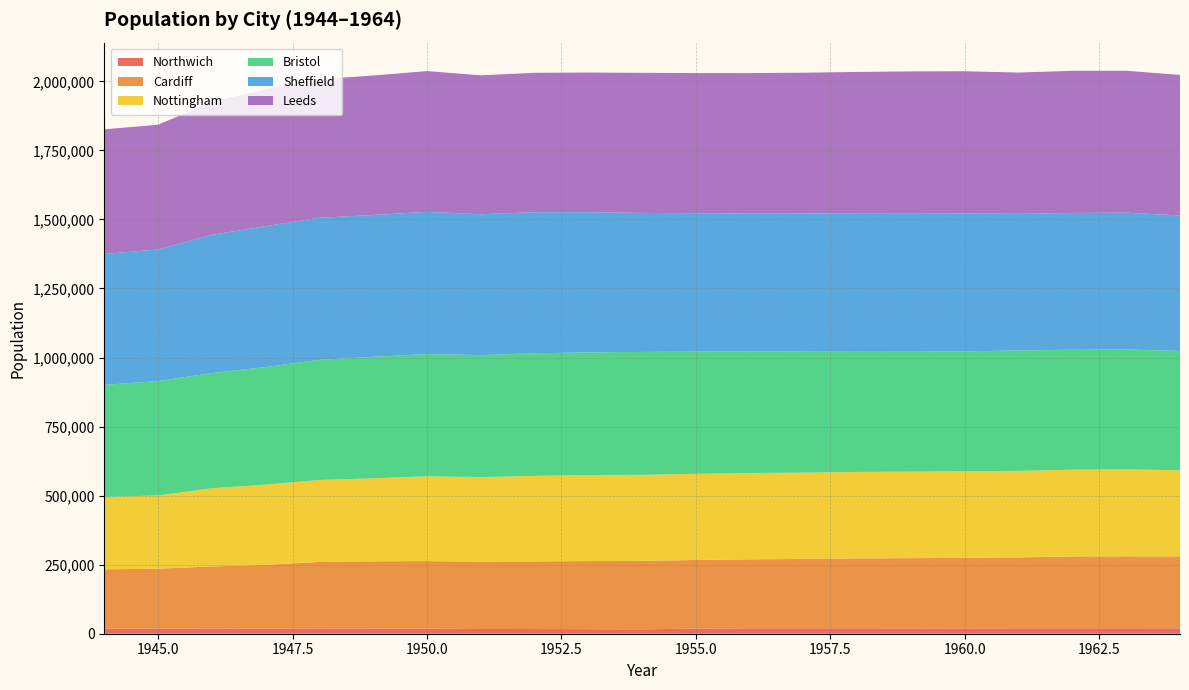

Reading left to right, extract all data points from this chart.

Northwich: 18070	18130	19150	18490	19230	18810	18330	17160	16920	16470	15860	18600	19520	19540	19470	19350	19280	19440	19530	19620	19460
Cardiff: 215130	217410	224450	231080	240600	243300	244600	243470	244800	246600	248000	248400	249800	251300	253300	254200	255470	256900	260160	260640	260340
Nottingham: 262310	265090	283160	290398	296900	300640	307000	306600	309690	311502	311500	312000	312500	312600	313000	313300	313760	313280	314360	315050	311850
Bristol: 405530	414320	417090	425600	435000	439740	442600	441650	443900	444200	444900	442500	440500	439600	438000	436600	433750	436000	434260	433920	432070
Sheffield: 474180	476360	500400	510200	514400	513700	515000	510000	510900	507600	503400	501100	499000	498500	498800	499400	499610	494650	495240	495290	490930
Leeds: 451100	451670	481570	495300	501900	504900	509700	503030	504800	505500	507200	507400	508600	509790	511600	513300	514760	511650	514640	513800	508790